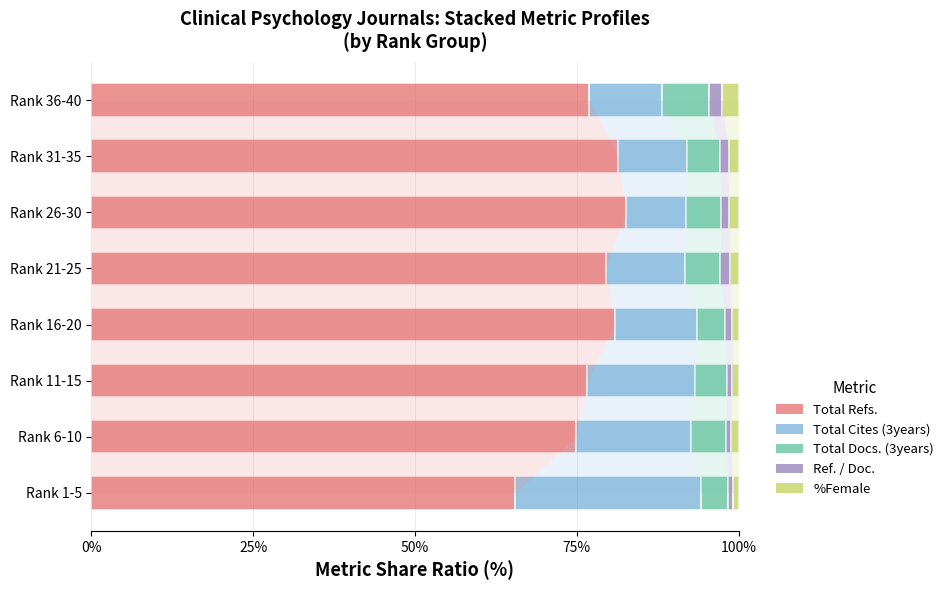

The value of Total Refs. at Rank 6-10 is 74.9. True or false?

True